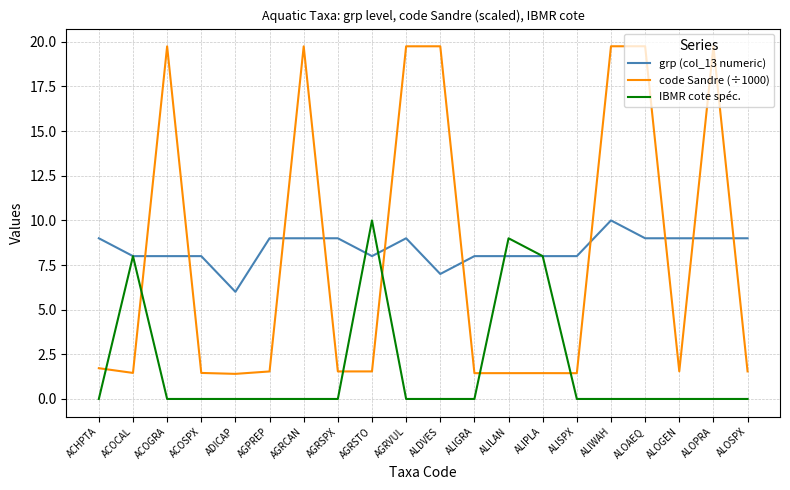

How many intersections are there between code Sandre (÷1000) and IBMR cote spéc.?

6